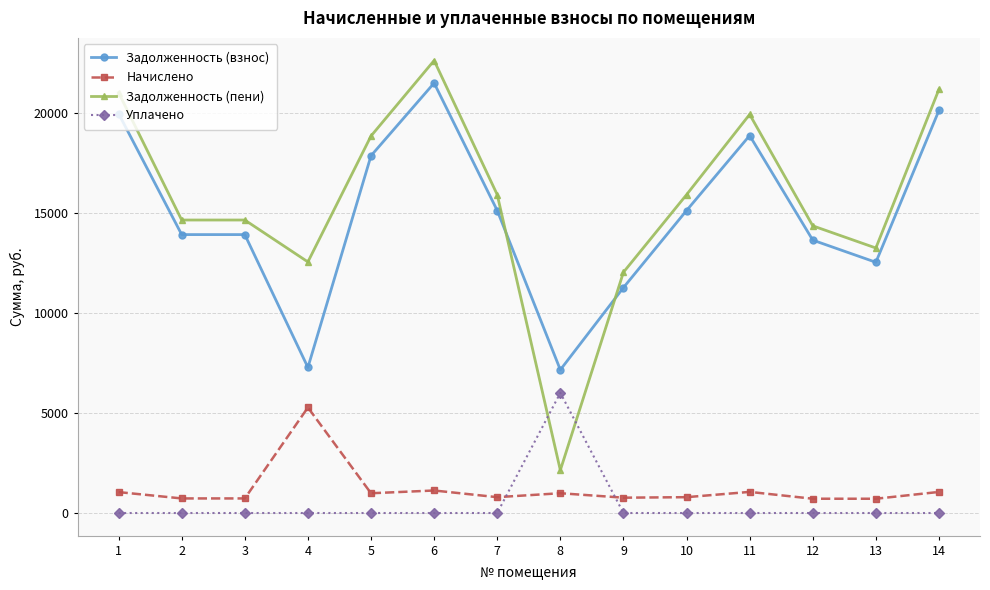

Read the Задолженность (взнос) value at 14.

20107.6